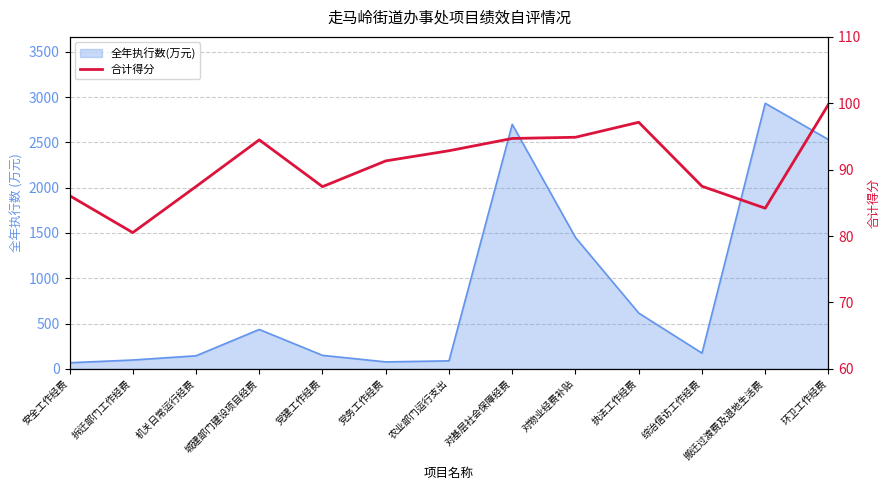

What is the maximum value shown in the chart?

99.8